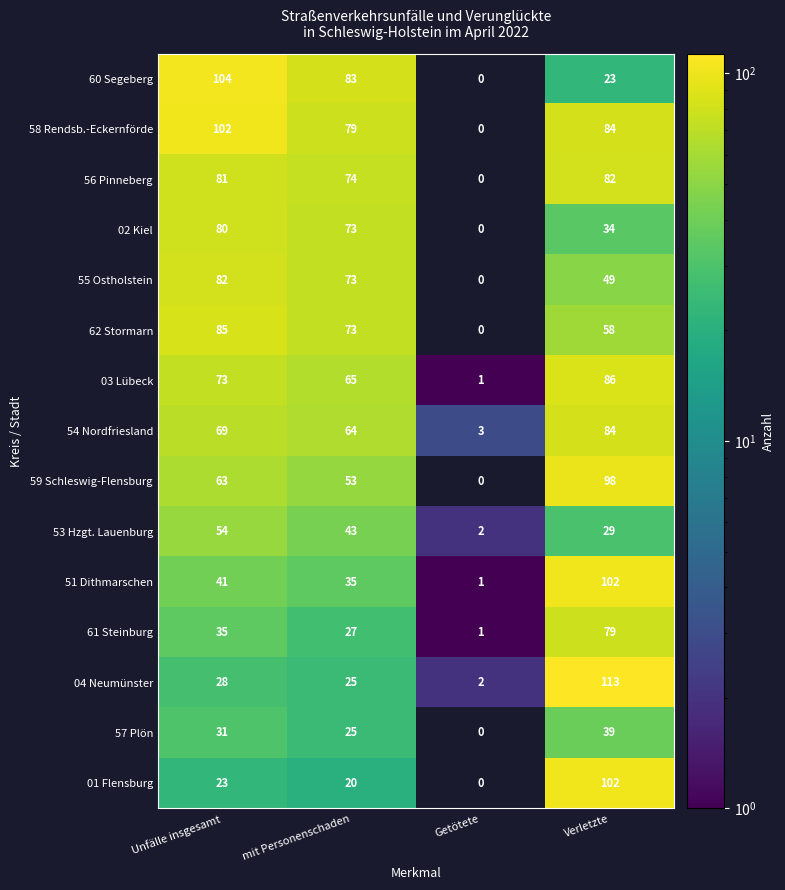

How many data points in 53 Hzgt. Lauenburg are less than 43?

2